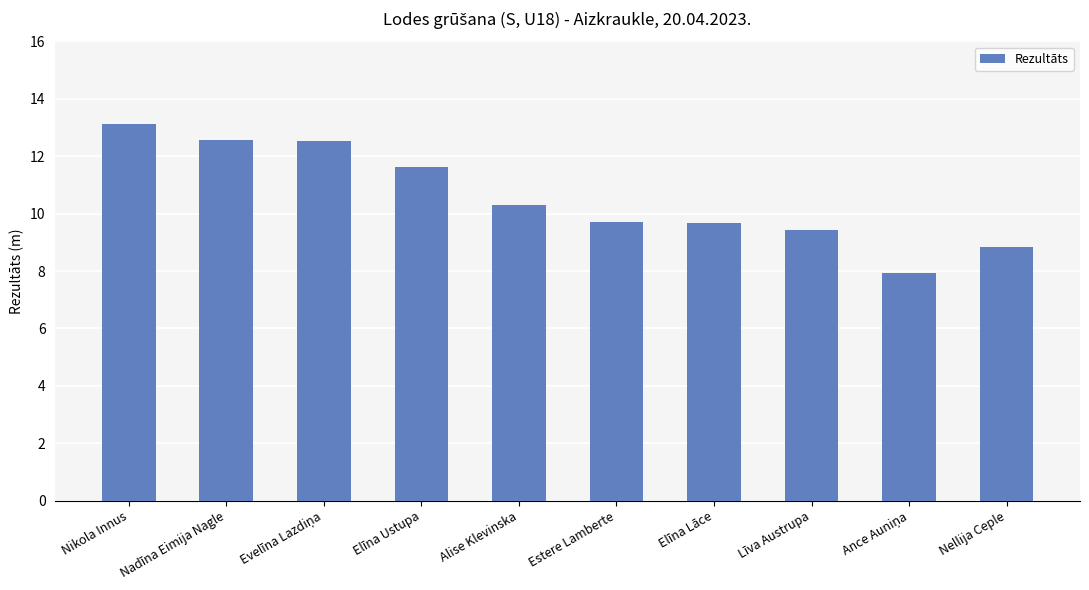

What is the value of the 4th bar from the left?

11.6